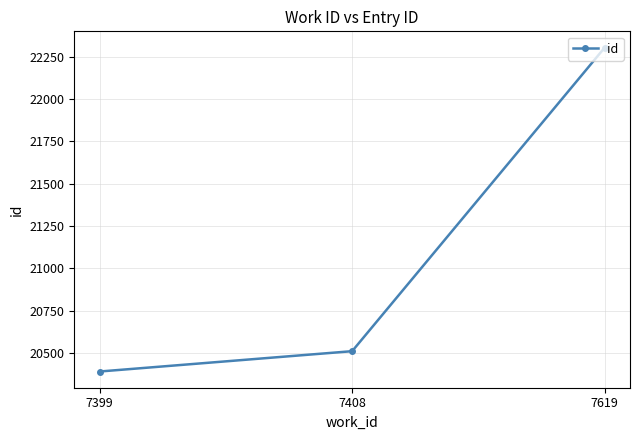

Rank the categories by value from lowest to highest.

7399, 7408, 7619